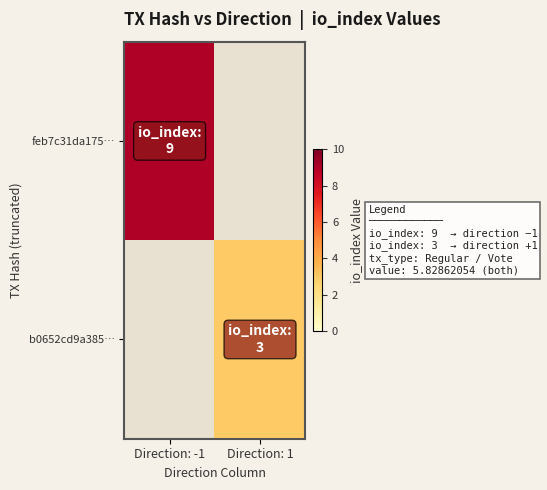

Is it true that feb7c31da175… equals 5.9 at Direction: -1?

False